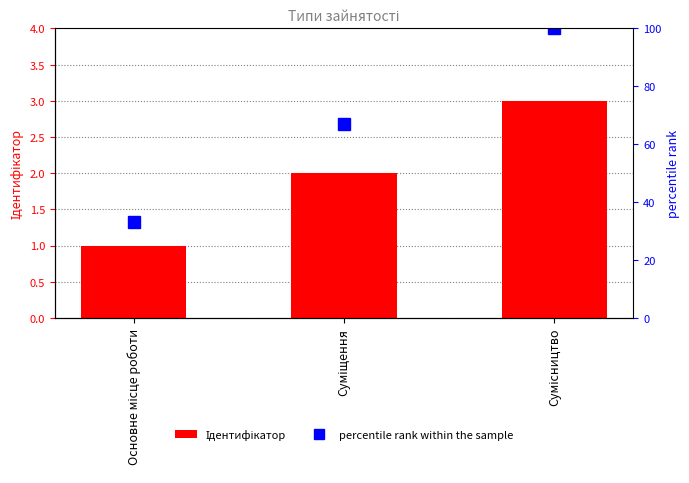

What is the label of the 2nd bar from the right?

Суміщення